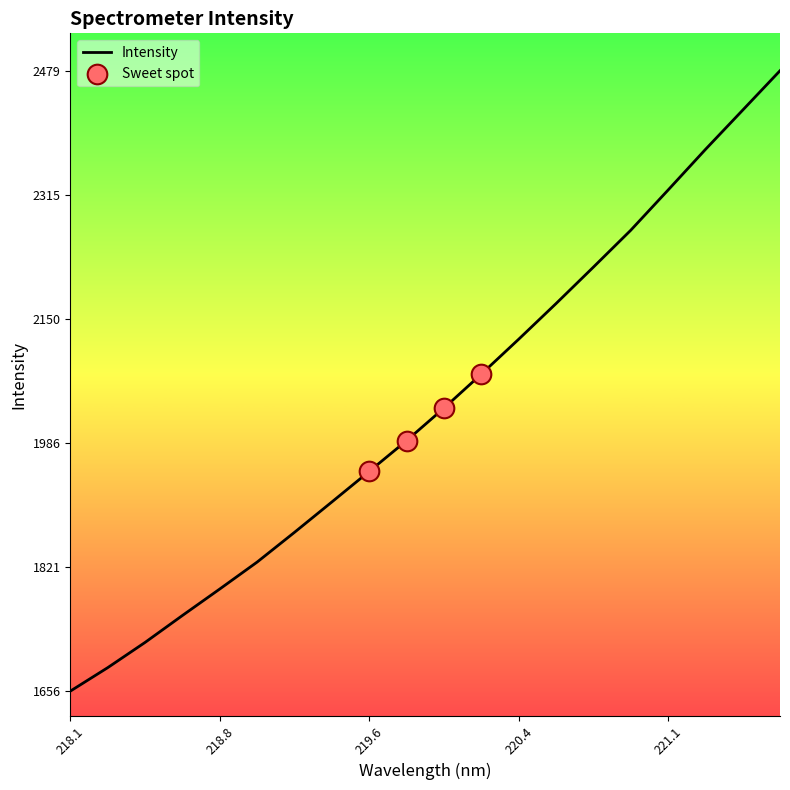

What is the minimum value shown in the chart?

1656.9